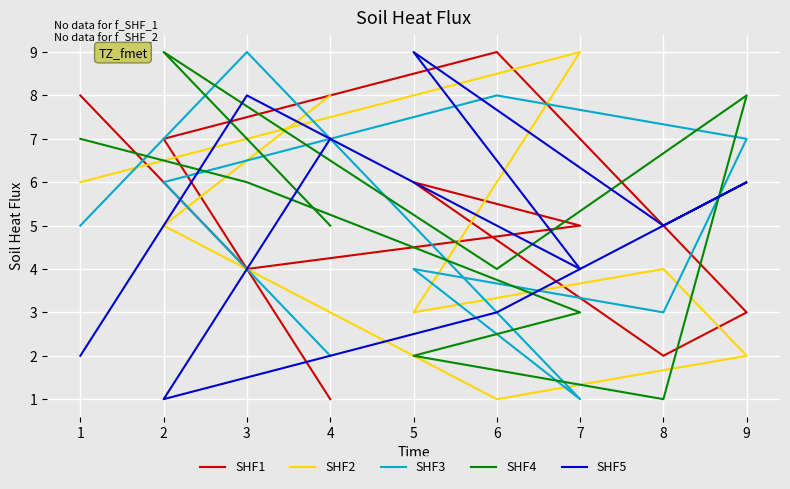

List the series in order of their peak value, lowest first.

SHF1, SHF2, SHF3, SHF4, SHF5